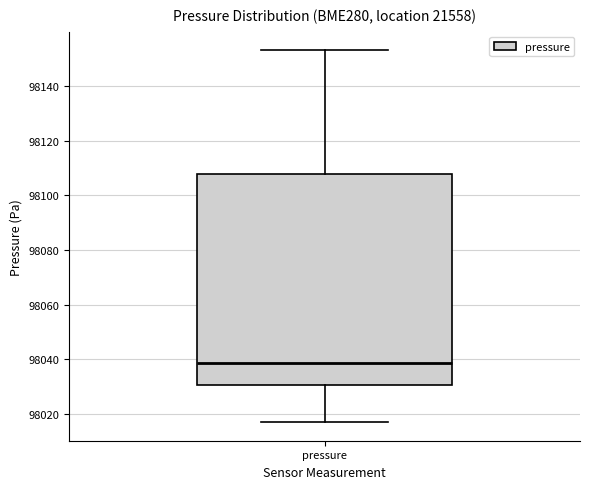

Where does the lower whisker of the box for pressure end on the y-axis? The values are not printed on the chart, so give them approximately, as read against the axis.

98018